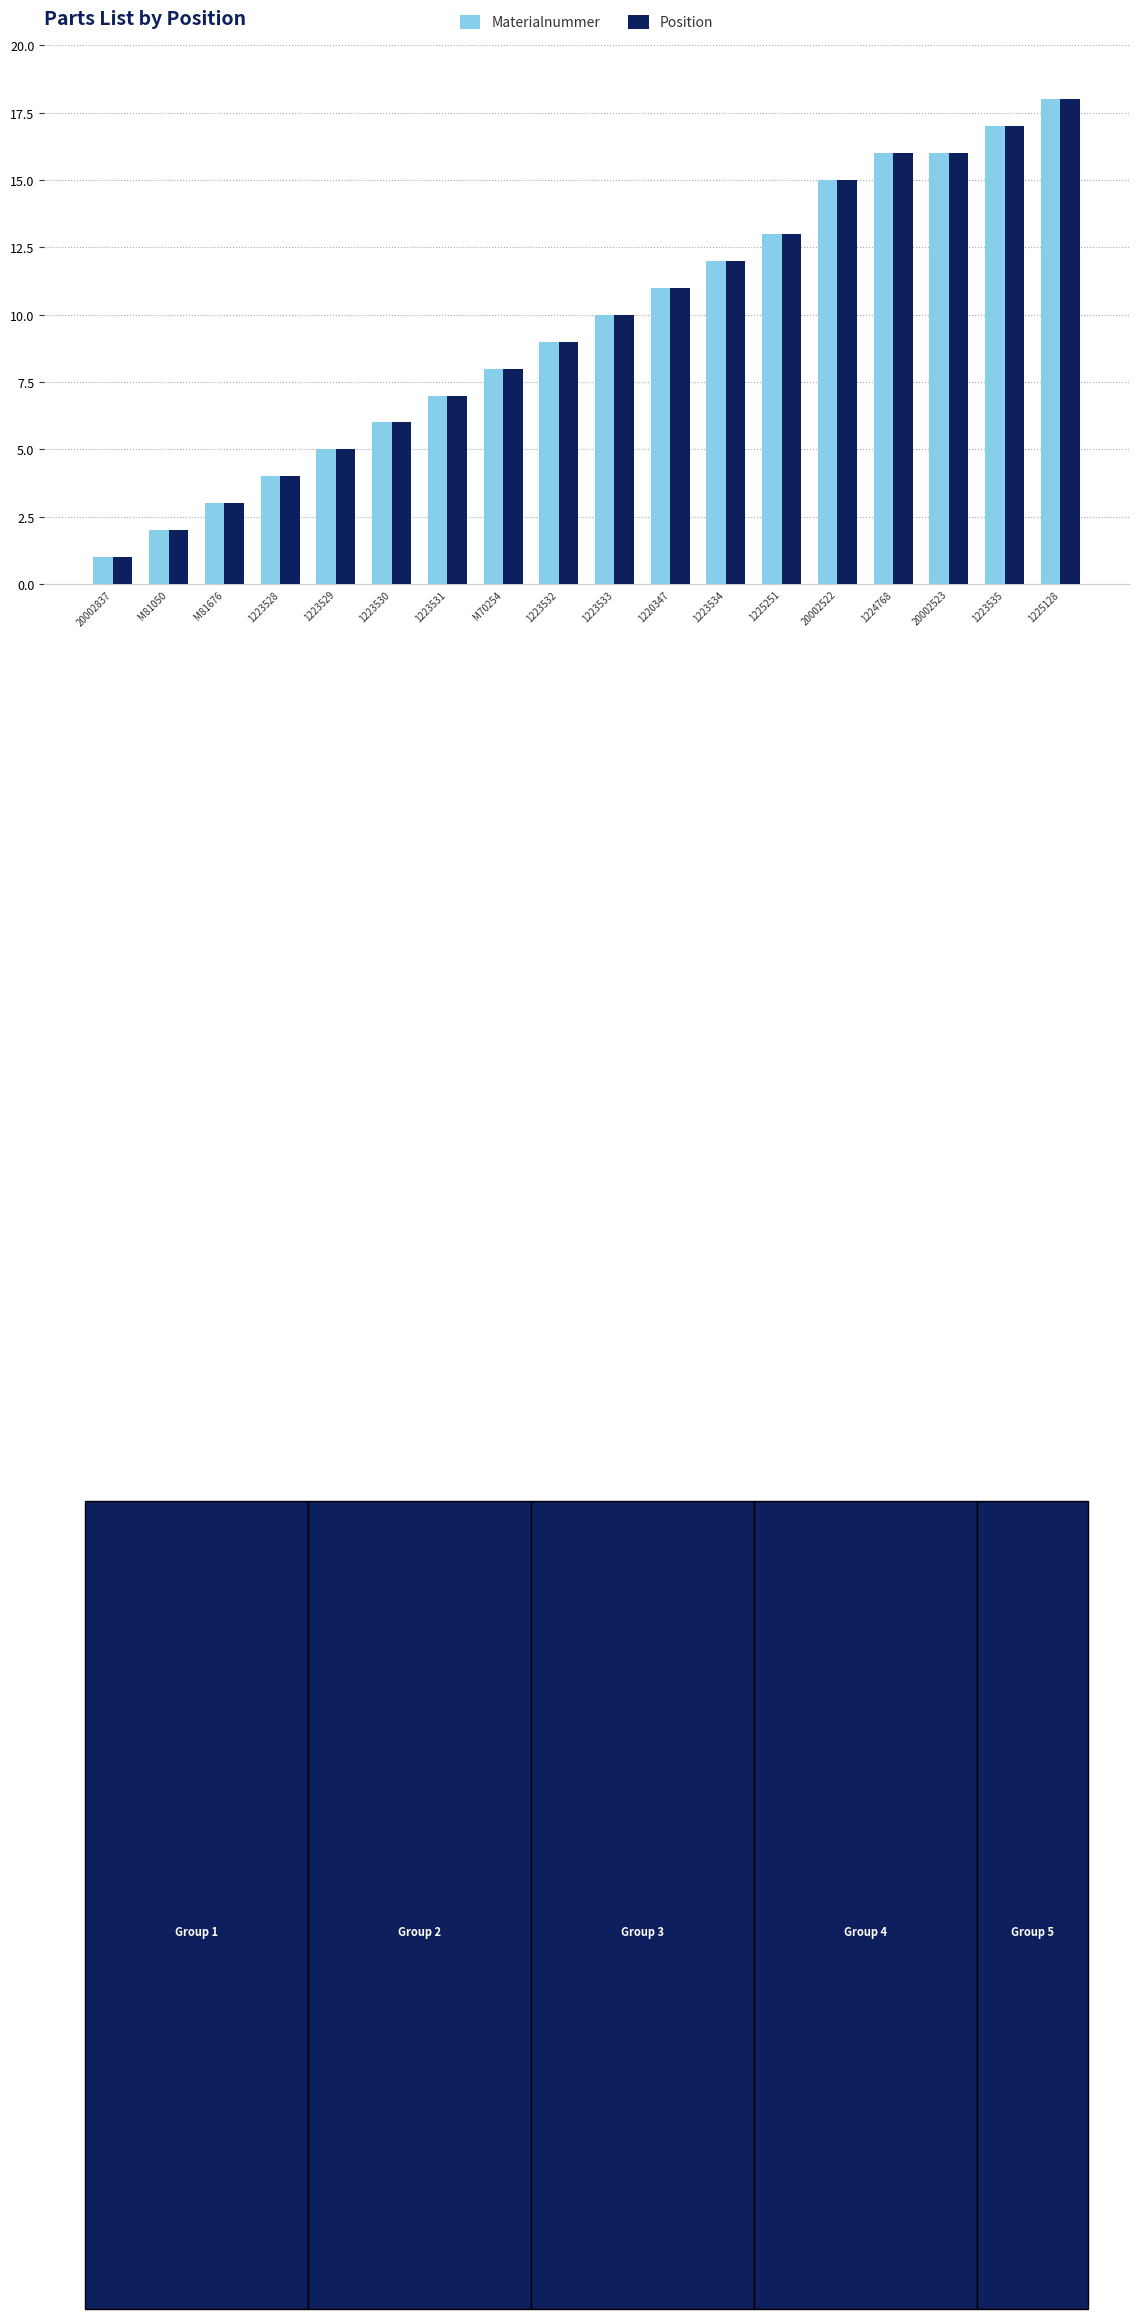

How many bars are there in each group?

2